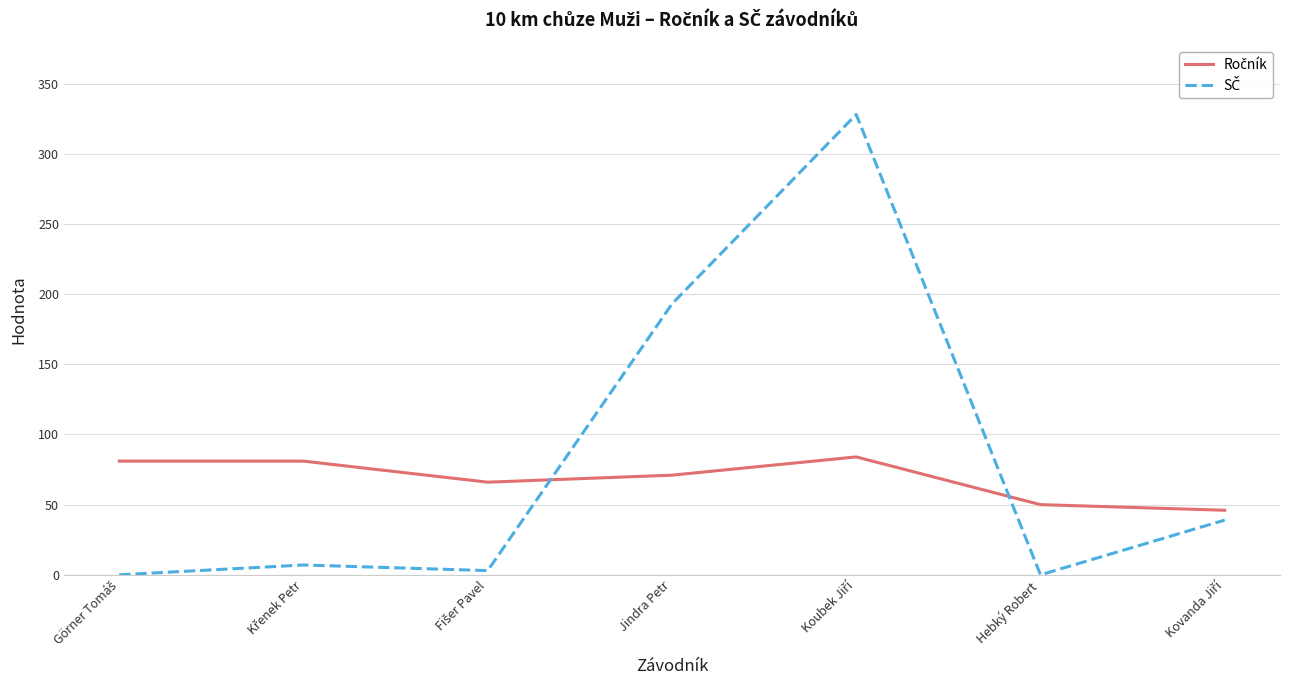

What is the maximum value shown in the chart?

328